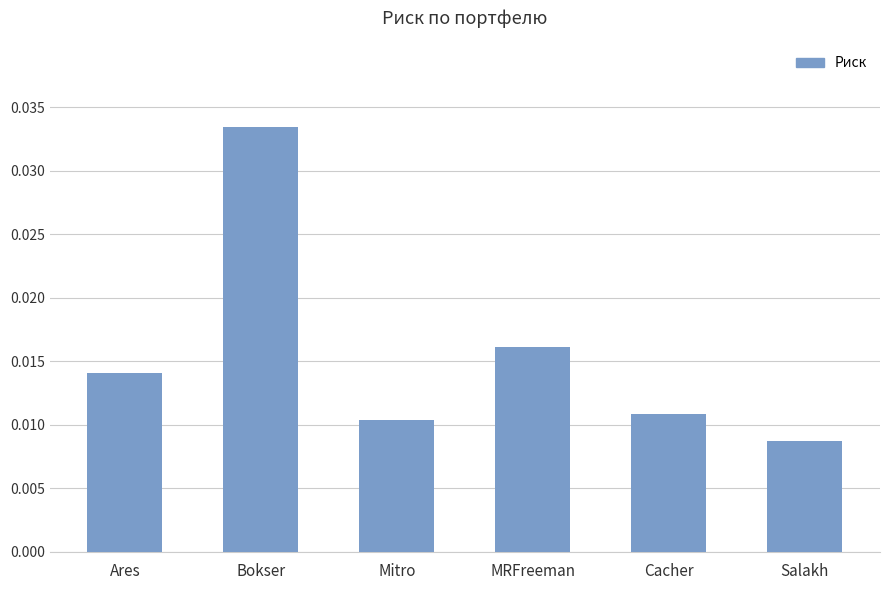

At which label is the value closest to 0?

Salakh